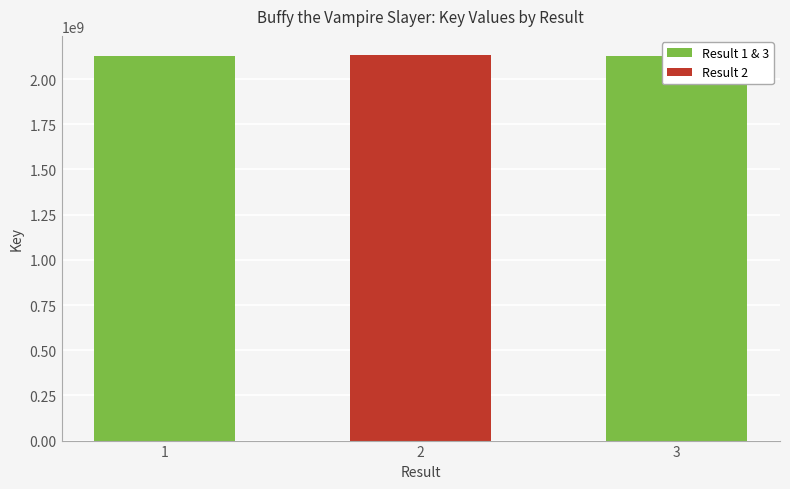

How many values are below 2127328638?

1